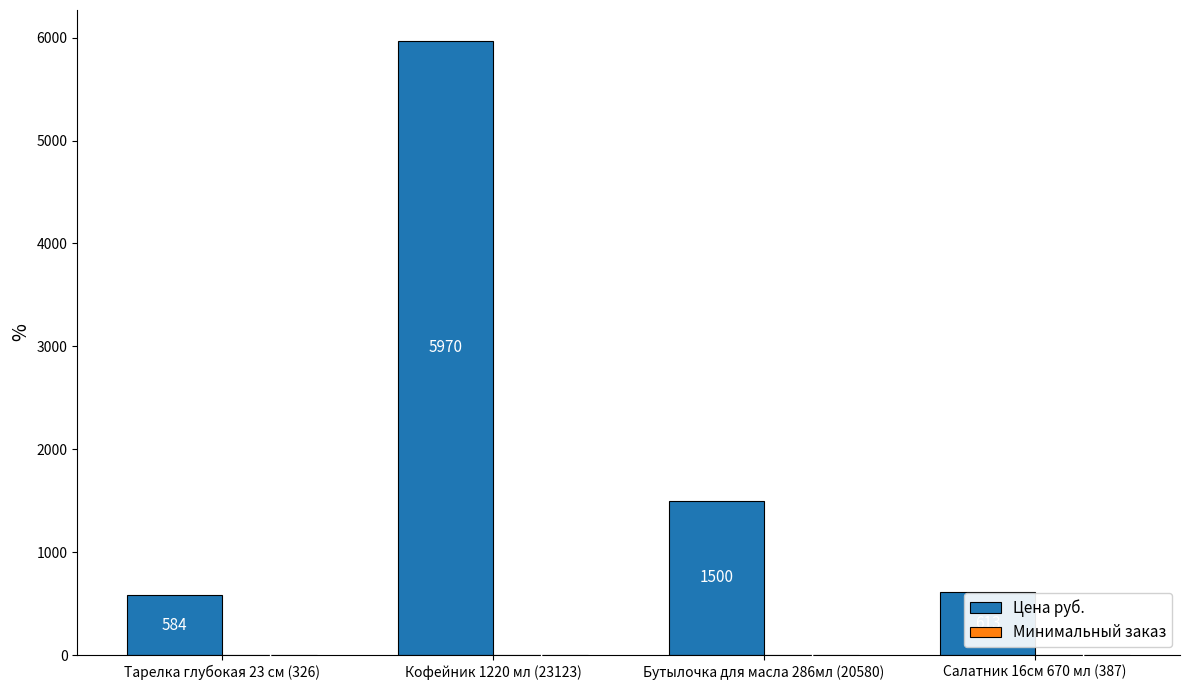

Between Тарелка глубокая 23 см (326) and Салатник 16см 670 мл (387), which series saw the biggest shift?

Цена руб.